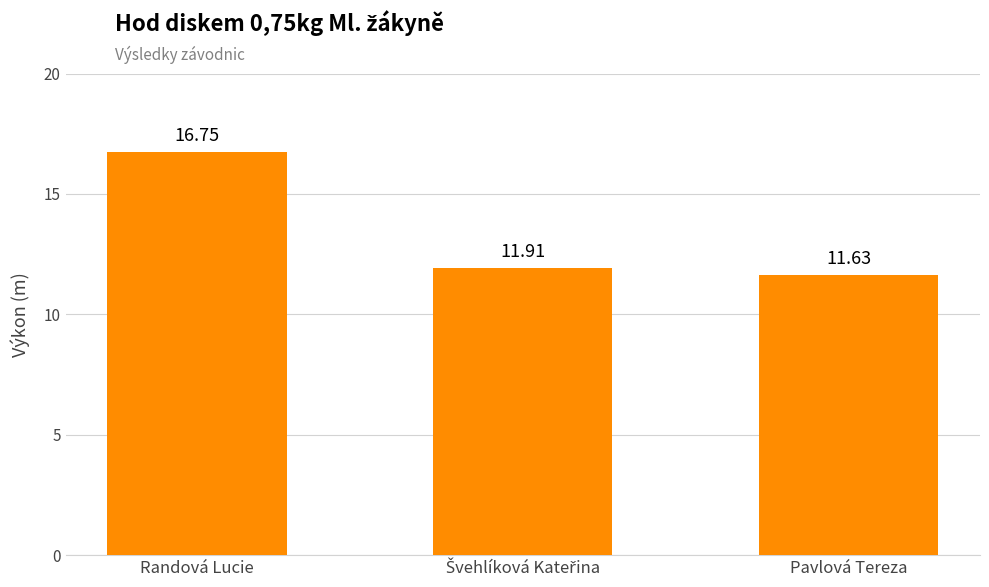

What is the label of the 3rd bar from the left?

Pavlová Tereza